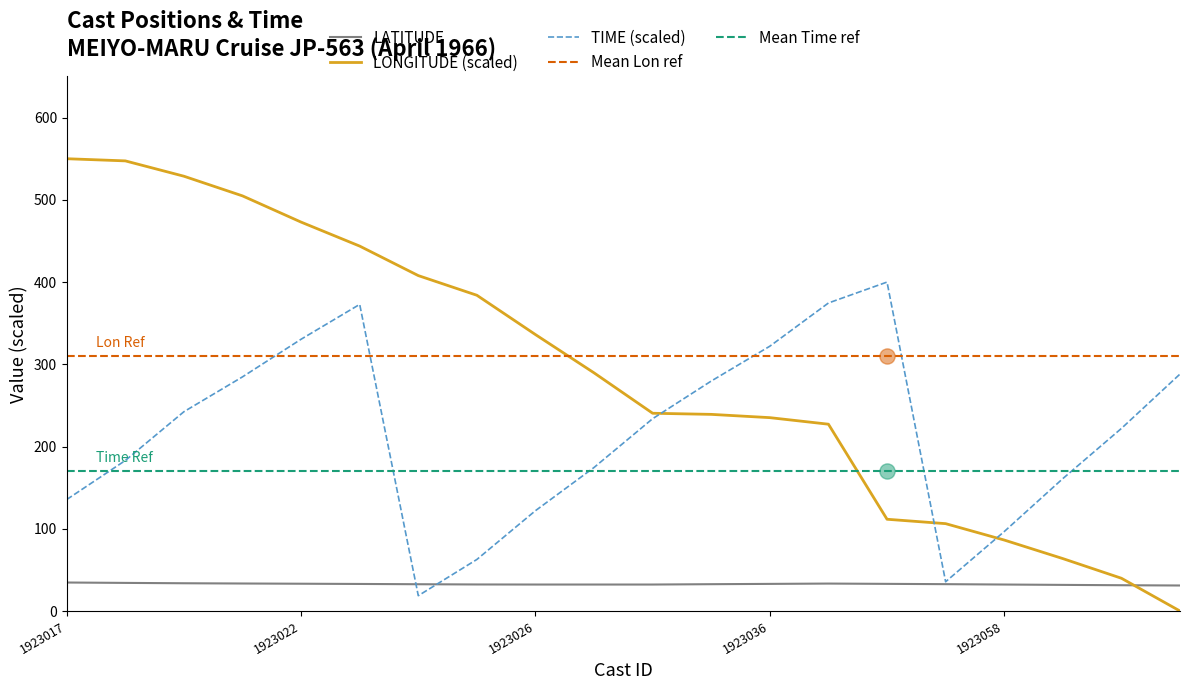

At which category is the sum across all series the highest?

1923023